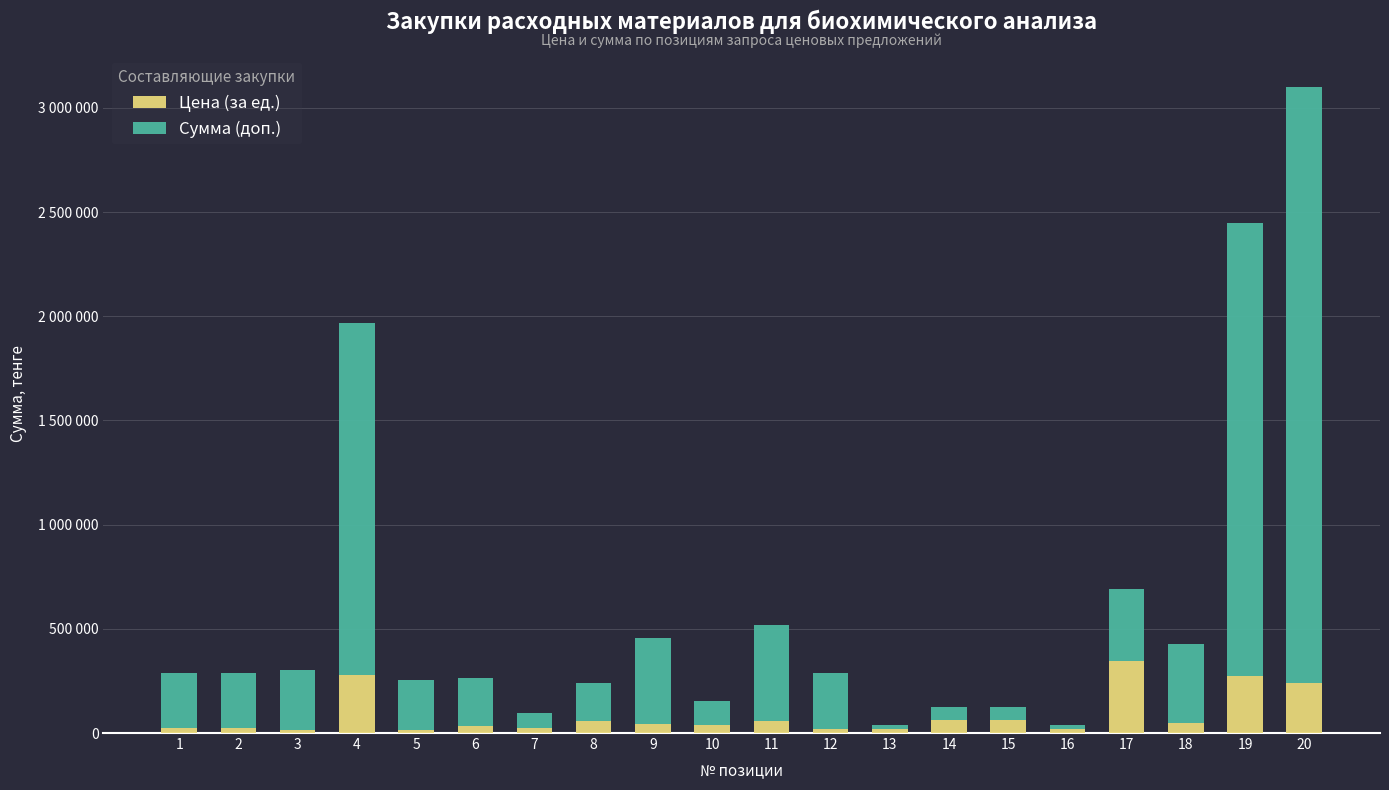

The value of Сумма (доп.) at 17 is 552451. True or false?

False